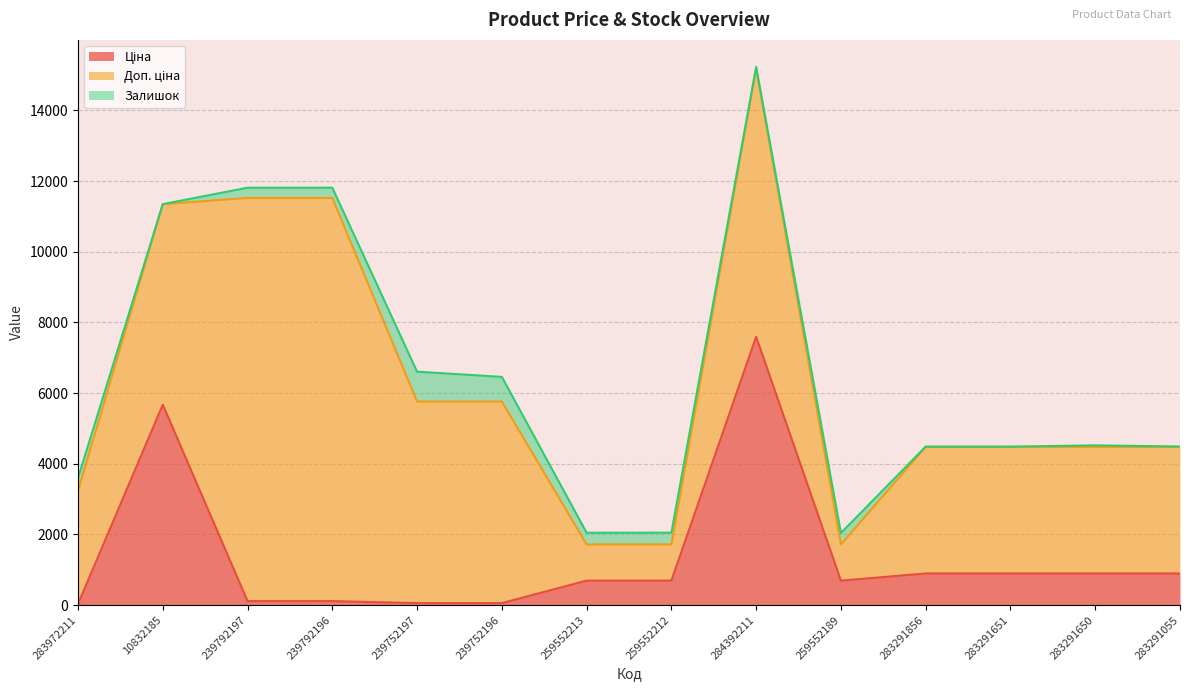

How many interior local valleys does the Залишок series have?

4